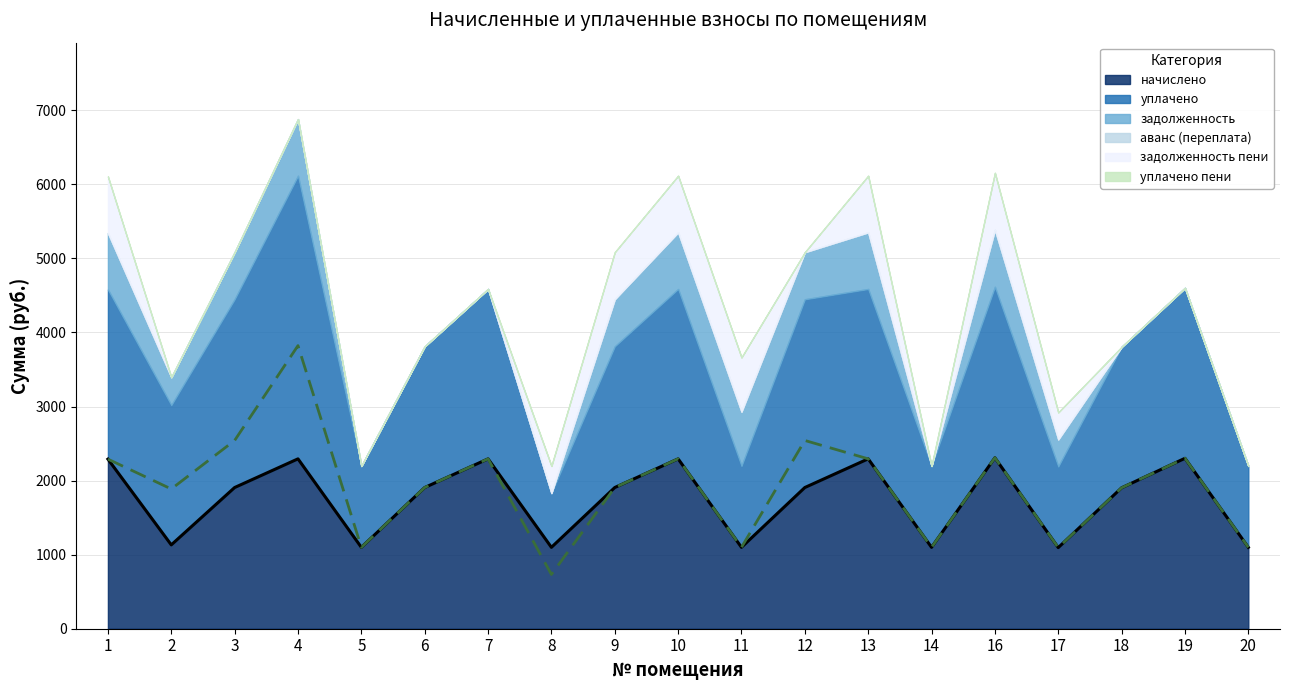

True or false: уплачено пени and аванс (переплата) intersect in this chart.

False